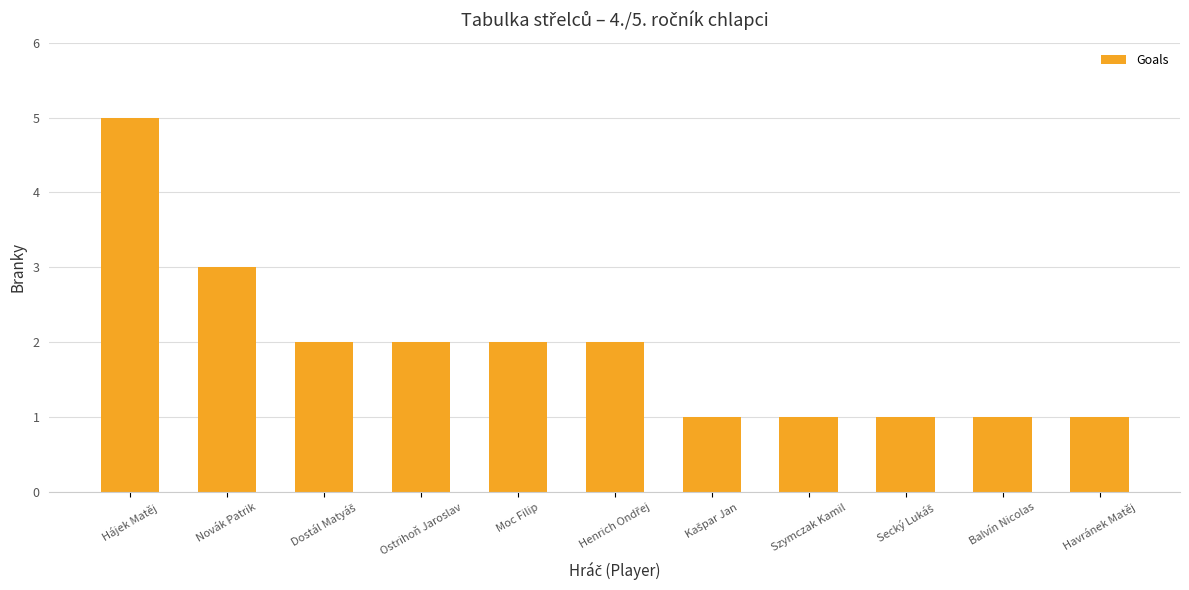

What is the label of the 1st bar from the left?

Hájek Matěj